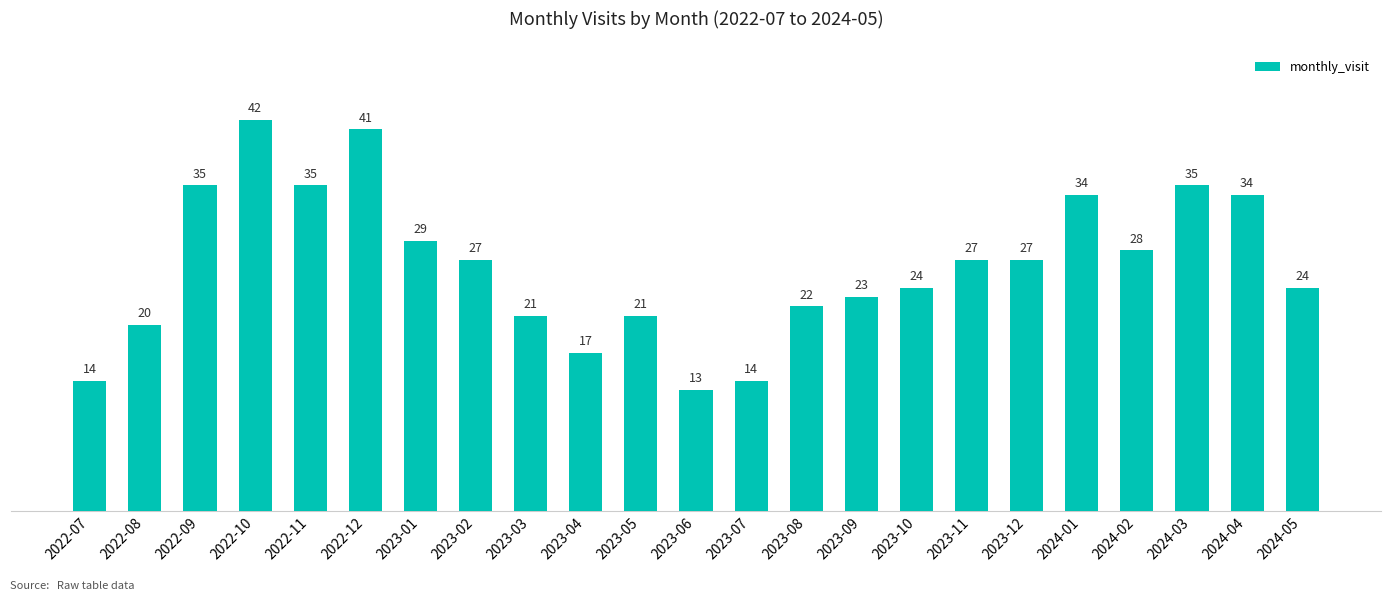

What is the label of the 15th bar from the left?

2023-09